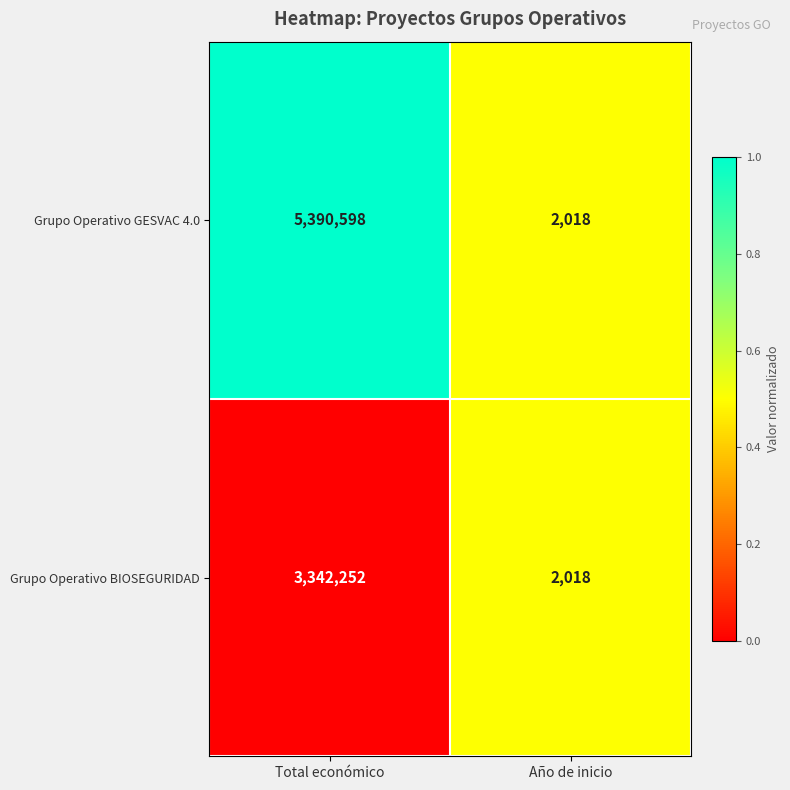

List the labels in order of Grupo Operativo GESVAC 4.0 value, smallest first.

Año de inicio, Total económico